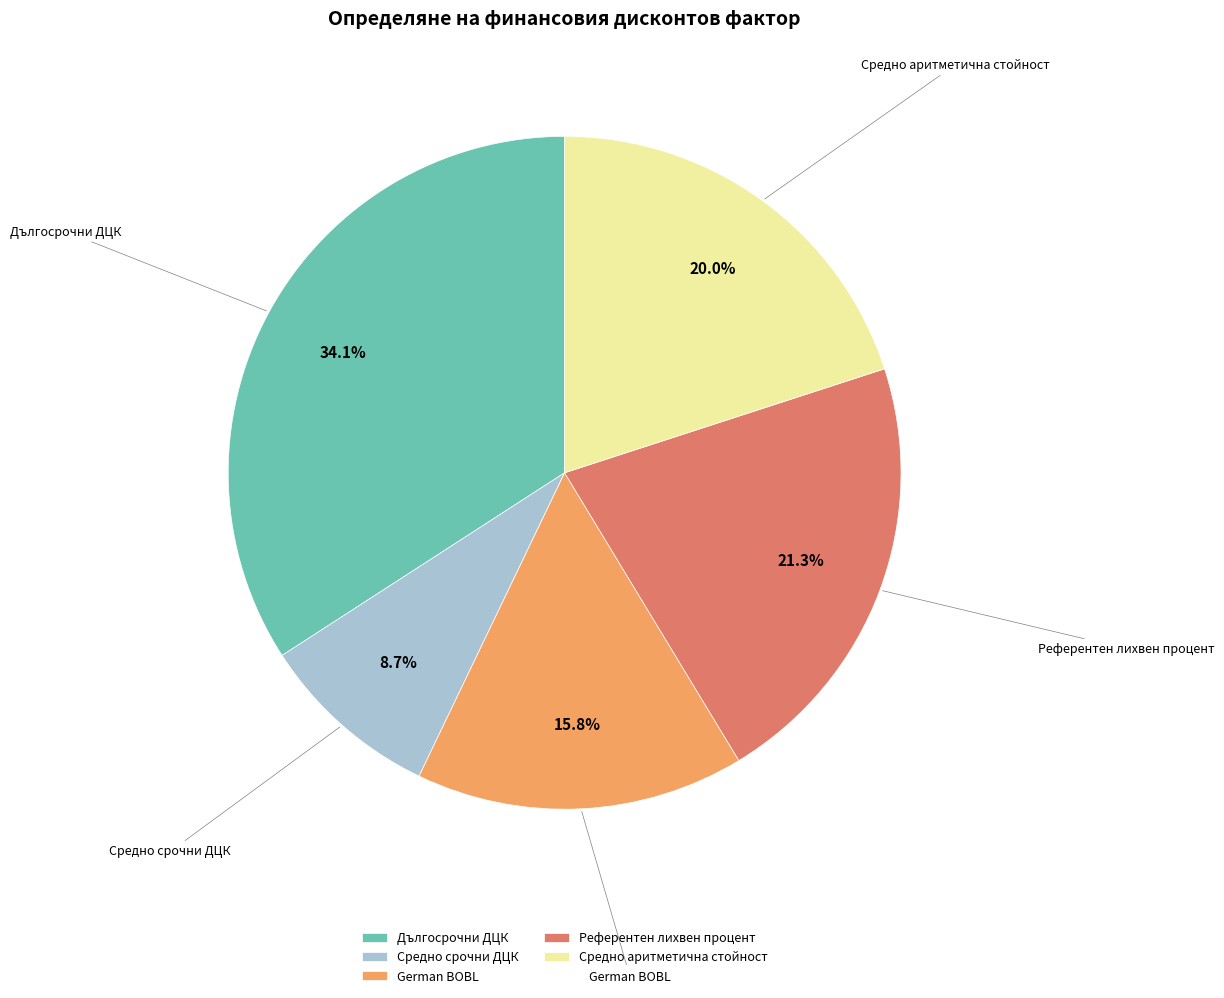

Rank the categories by value from lowest to highest.

Средно срочни ДЦК, German BOBL, Средно аритметична стойност, Референтен лихвен процент, Дългосрочни ДЦК